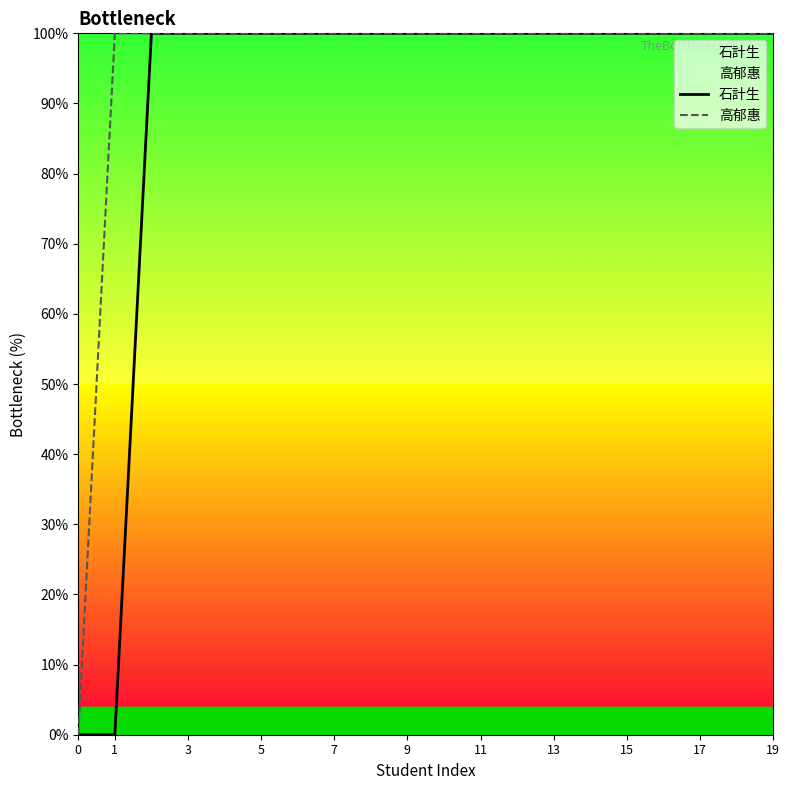

At which category is the sum across all series the highest?

19